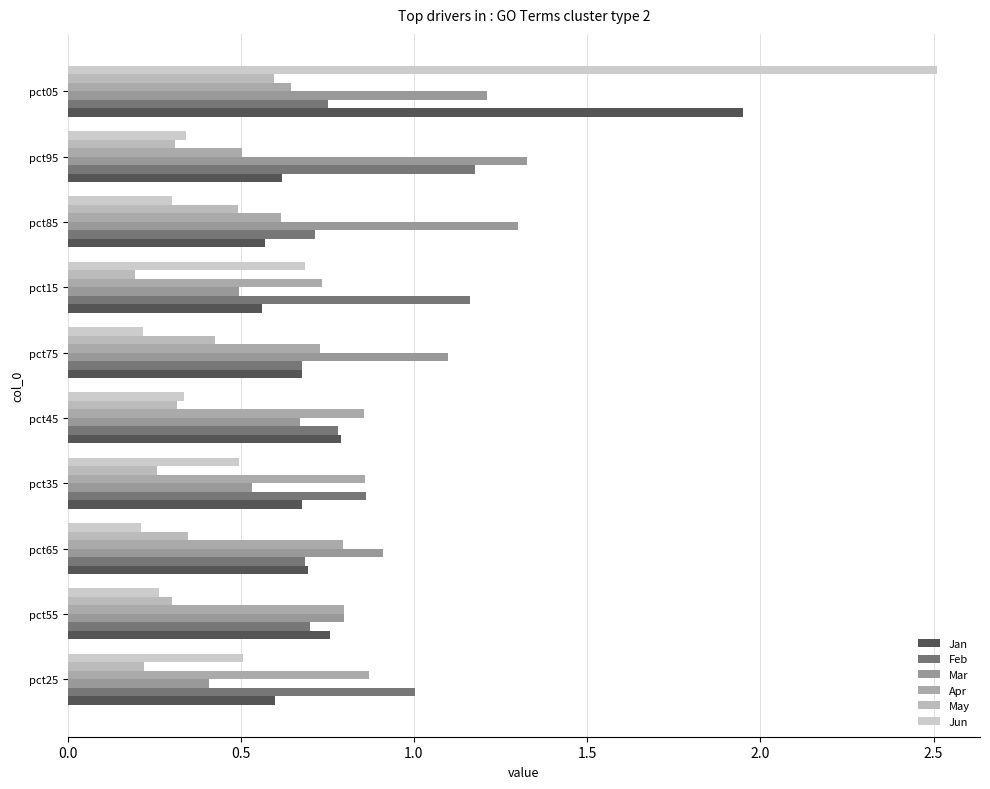

What is the lowest value of the Apr series?

0.5